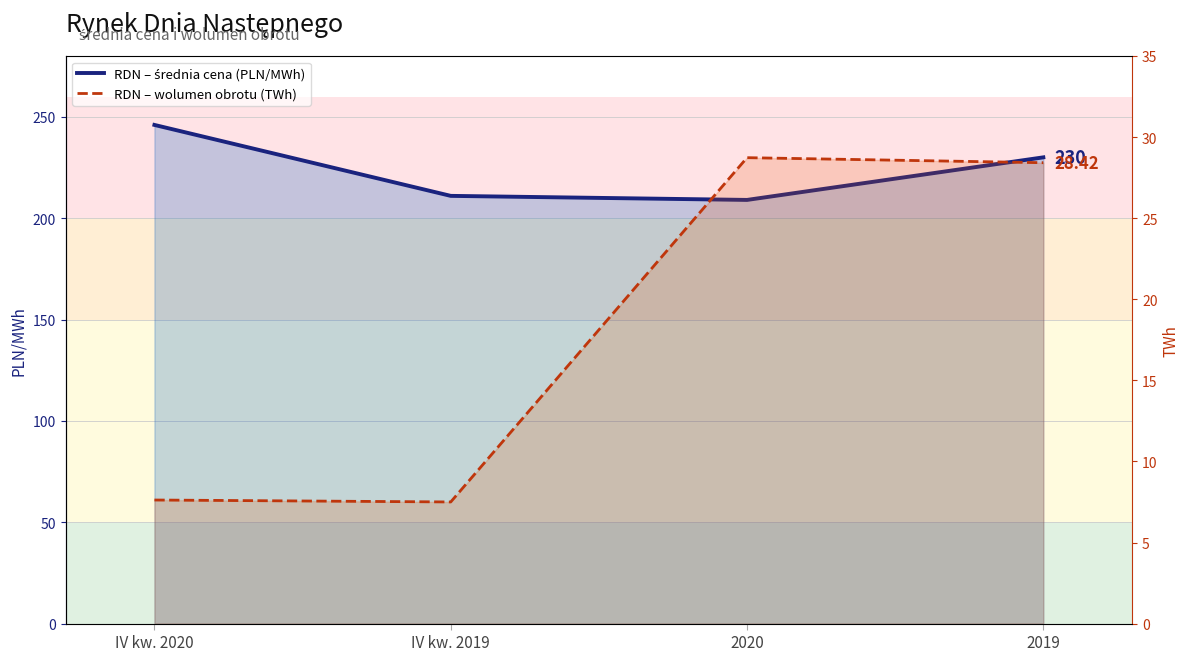

What is the approximate value of RDN – wolumen obrotu (TWh) at IV kw. 2020?

7.6